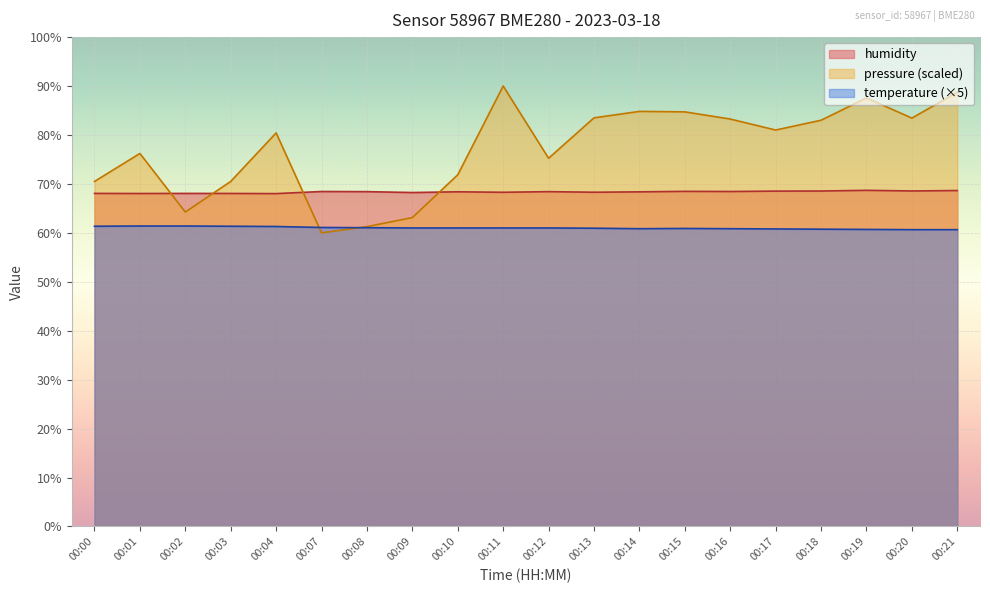

List the series in order of their overall mean, lowest first.

temperature (×5), humidity, pressure (scaled)